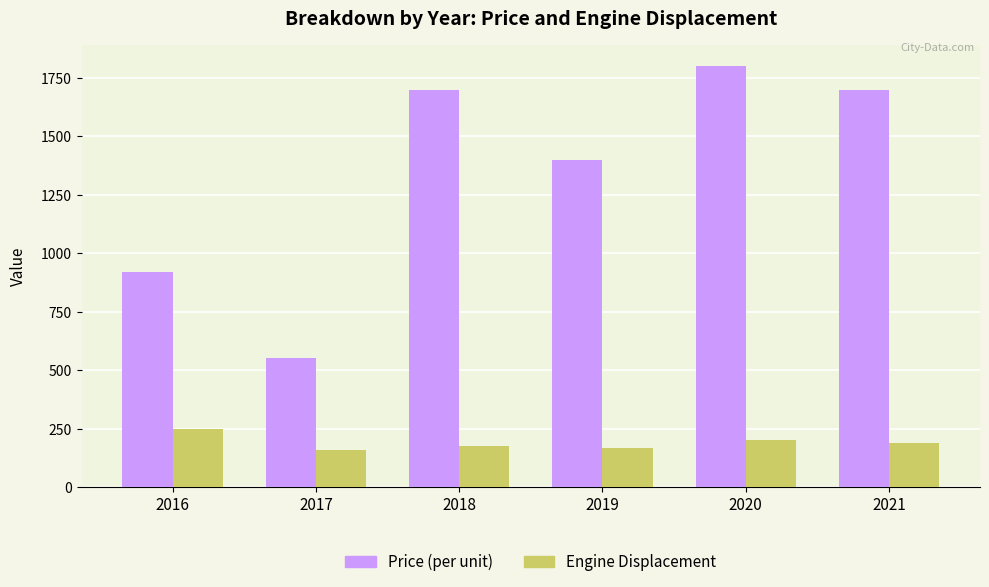

How many distinct data groups are displayed?

2